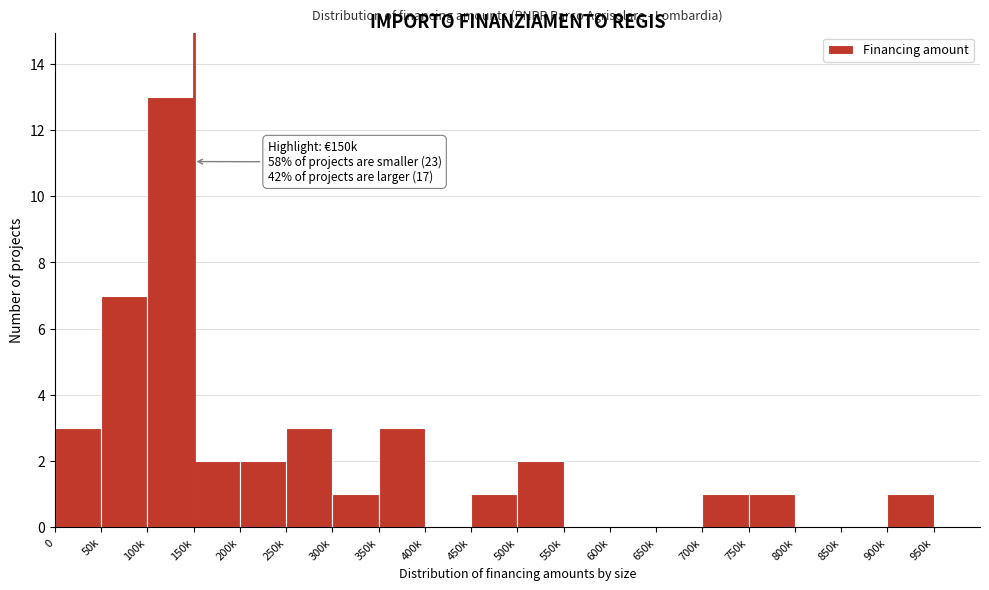

What is the change in value from 200k to 350k?

+1